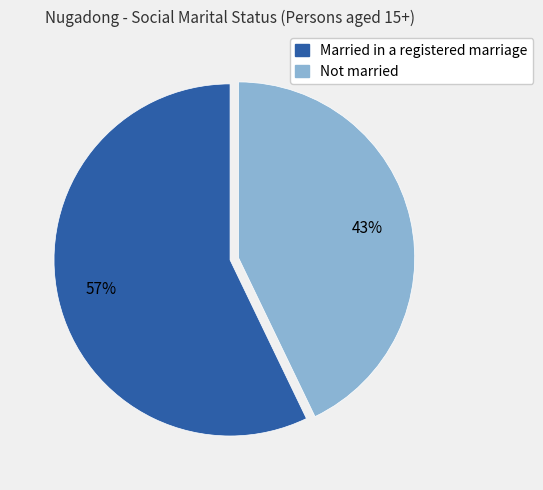

How many slices are in this pie chart?

2